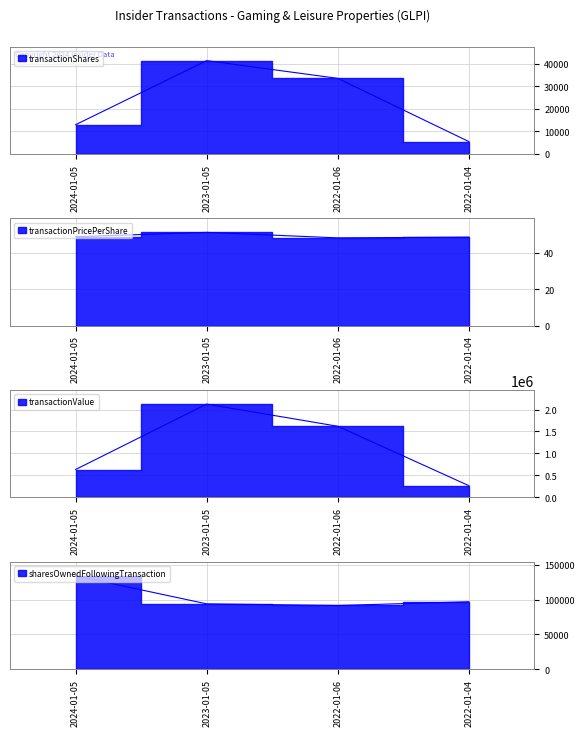

What is the difference between the highest and lowest values at 2022-01-04?

267630.3